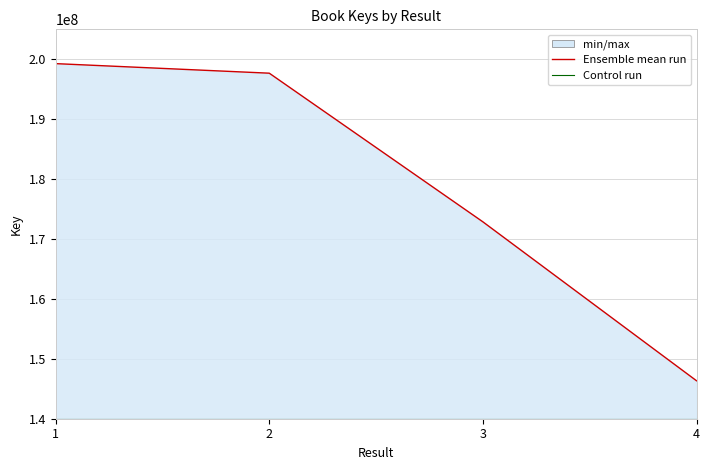

At which category does the chart reach its peak across all series?

1